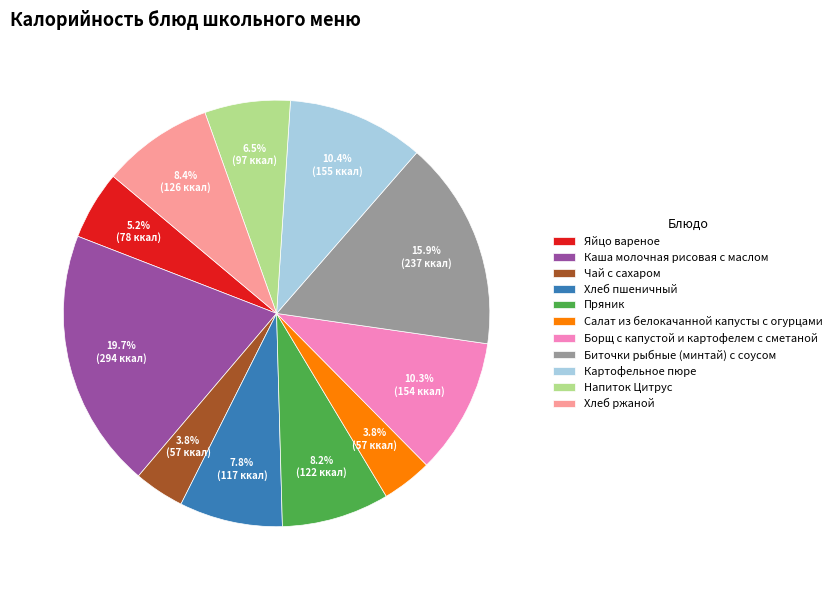

Which has a higher value, Яйцо вареное or Хлеб ржаной?

Хлеб ржаной